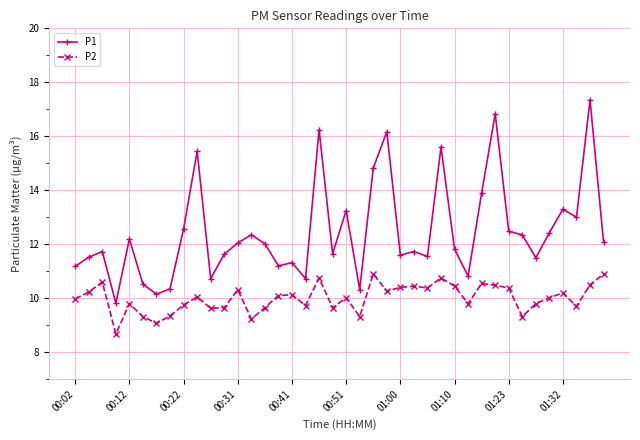

True or false: P1 and P2 intersect in this chart.

False